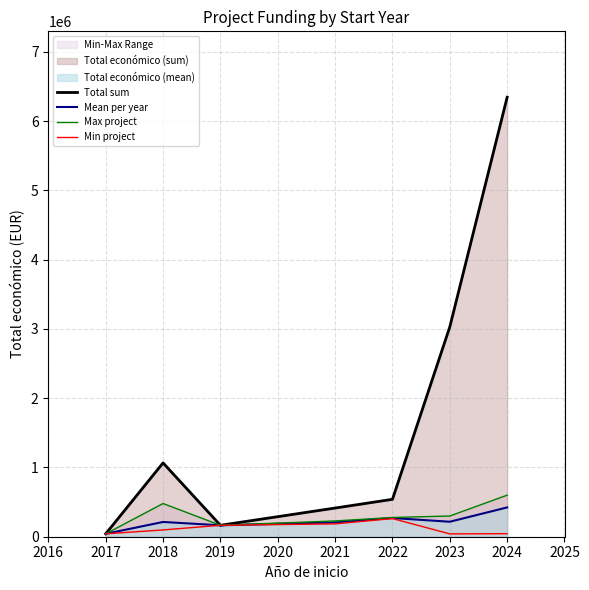

What is the approximate value of Total sum at 2021?

414112.0